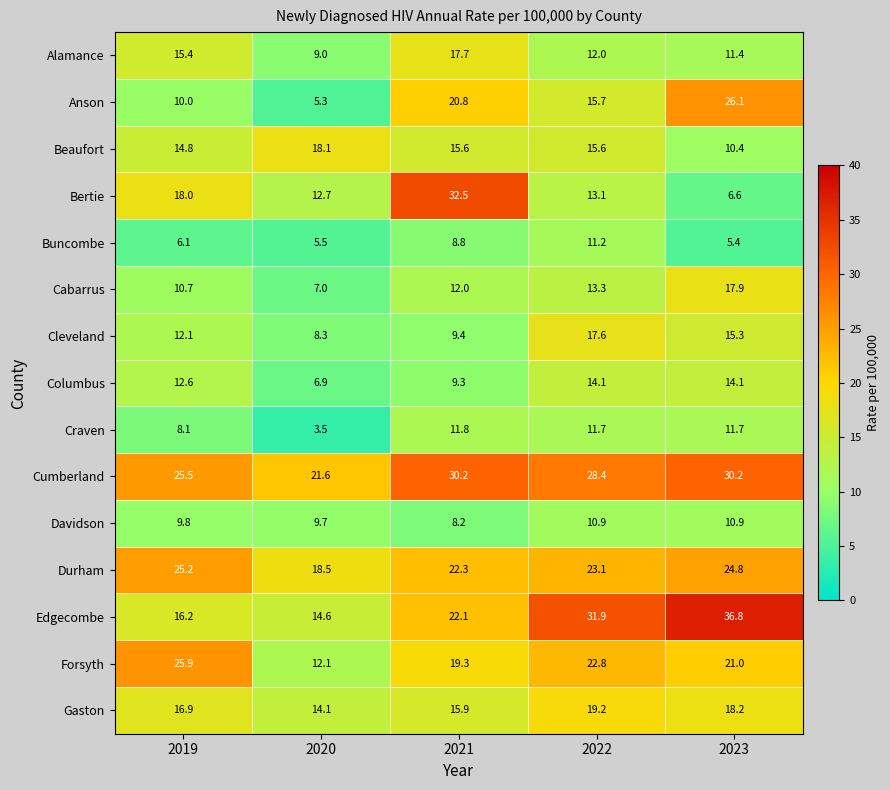

What is the average value of the Forsyth series?

20.2